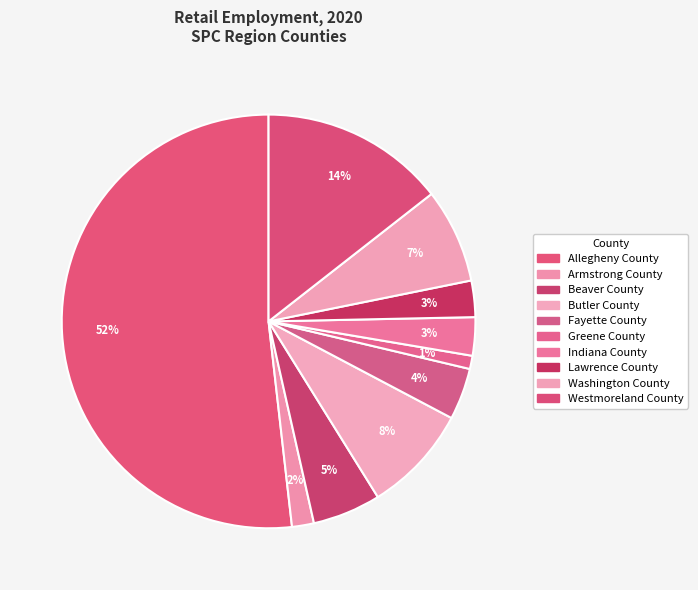

The Greene County slice represents 12% of the pie. True or false?

False